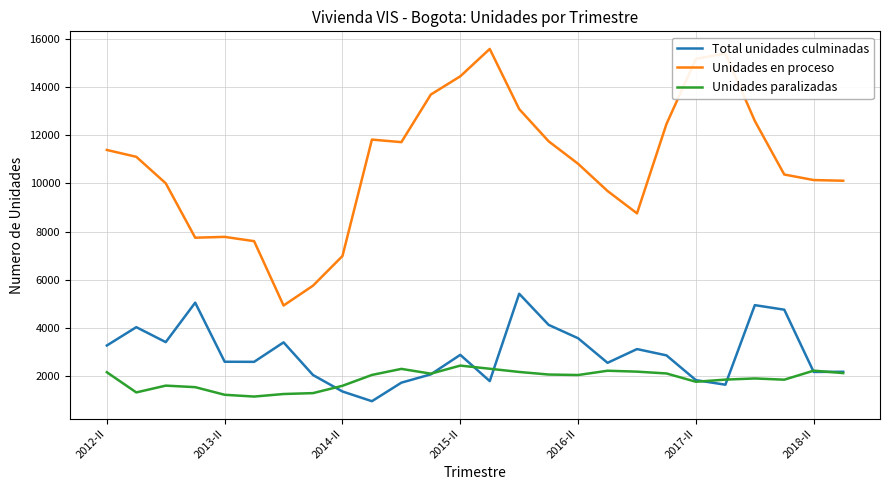

Rank the series by their maximum value, from lowest to highest.

Unidades paralizadas, Total unidades culminadas, Unidades en proceso